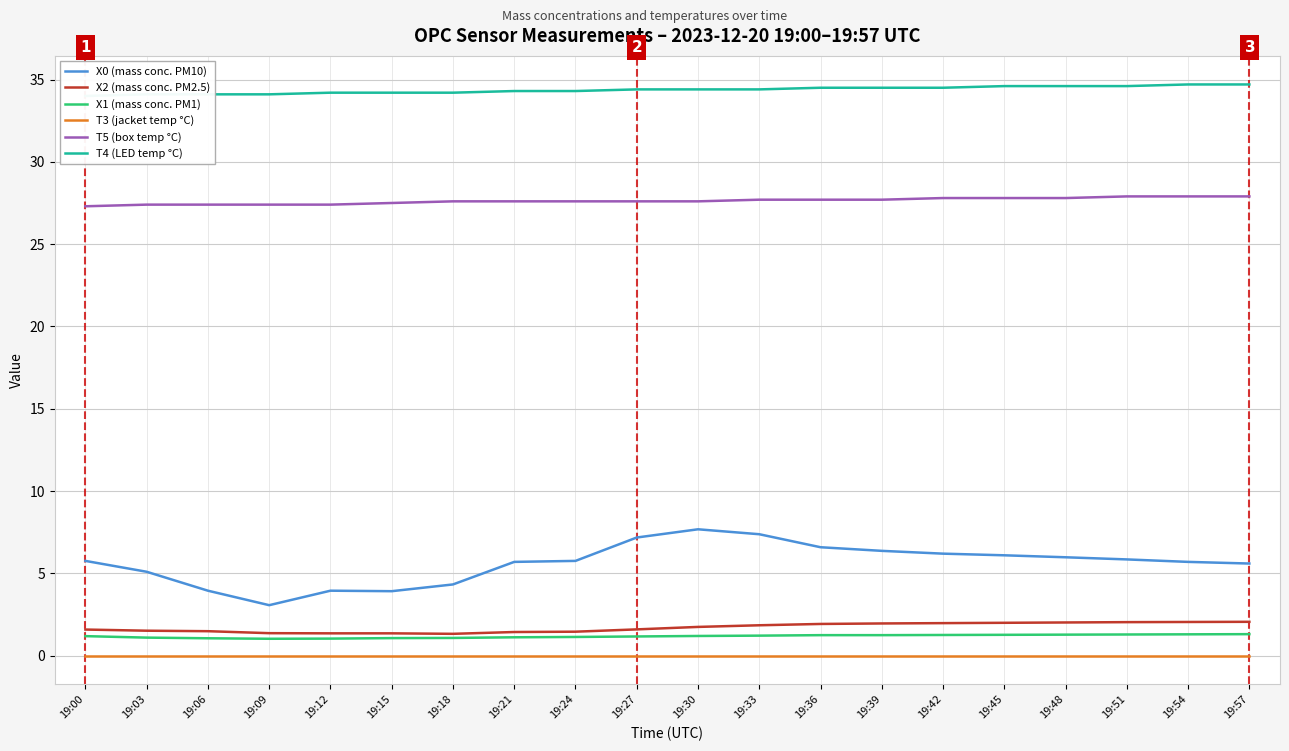

Rank the series by their maximum value, from lowest to highest.

T3 (jacket temp °C), X1 (mass conc. PM1), X2 (mass conc. PM2.5), X0 (mass conc. PM10), T5 (box temp °C), T4 (LED temp °C)